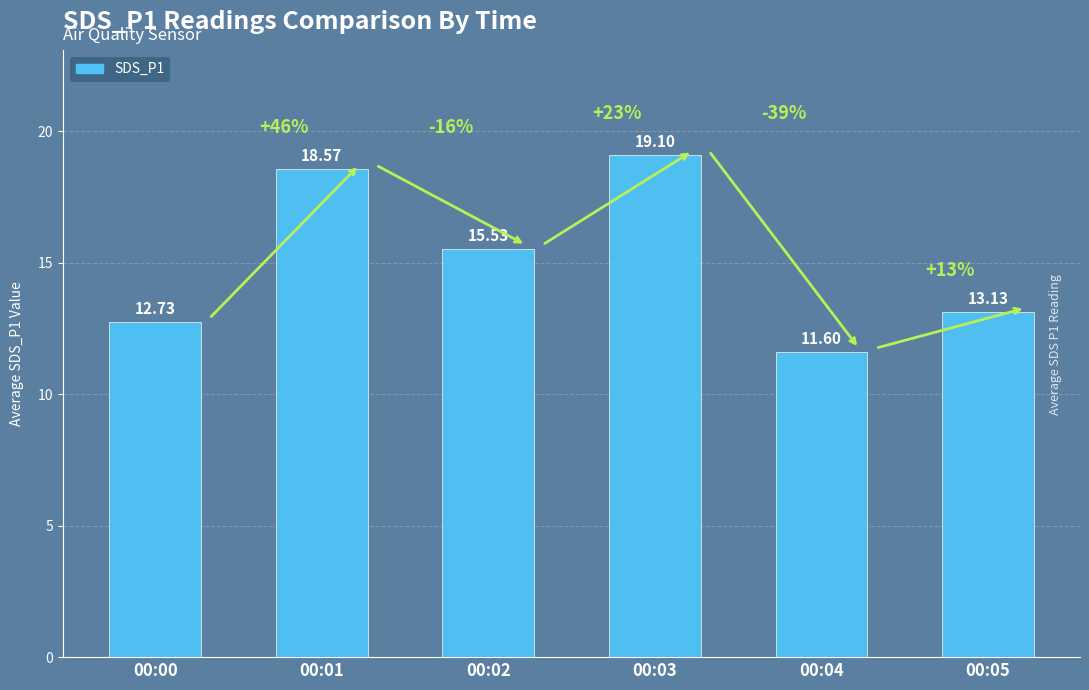

List the labels in order of value, smallest first.

00:04, 00:00, 00:05, 00:02, 00:01, 00:03